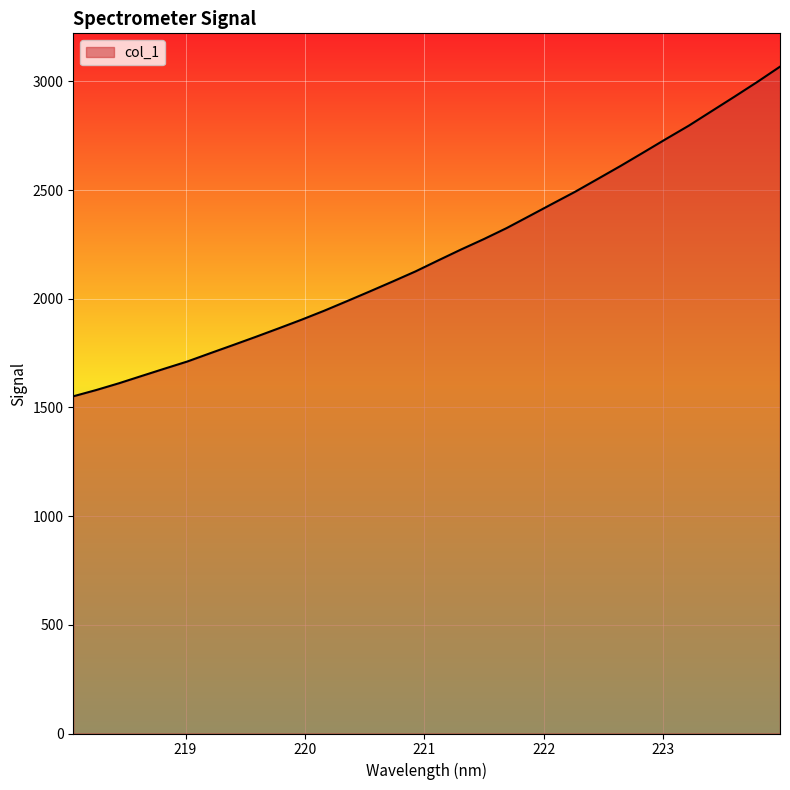

What is the difference between the maximum and minimum values?

1516.6